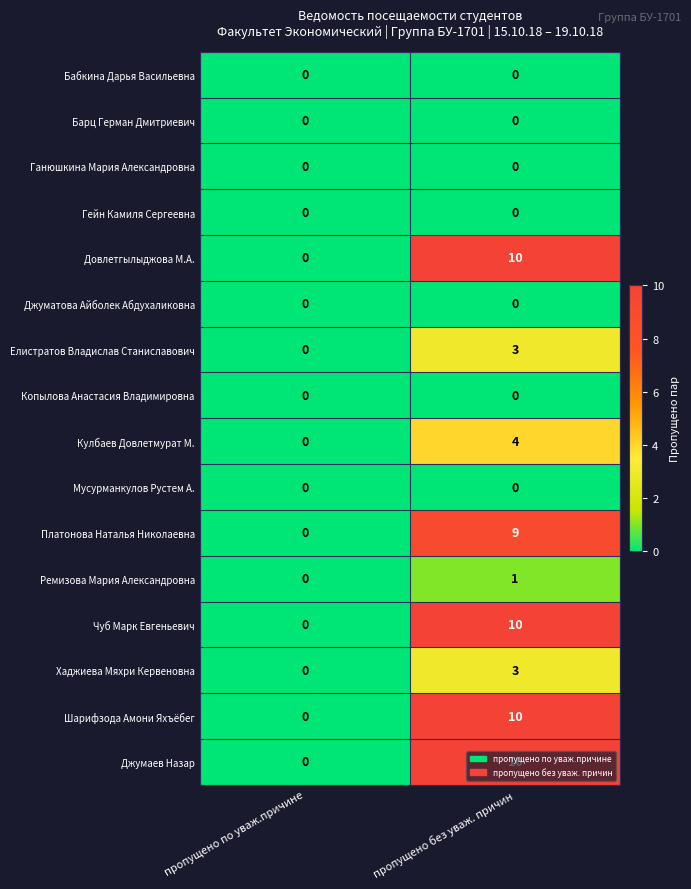

At which category is the sum across all series the highest?

пропущено без уваж. причин